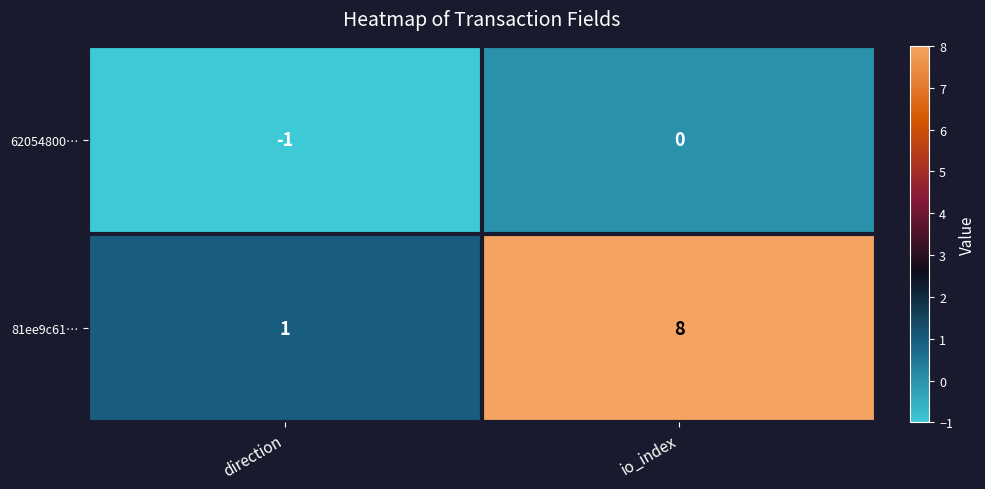

Which series has the widest spread of values?

81ee9c61…